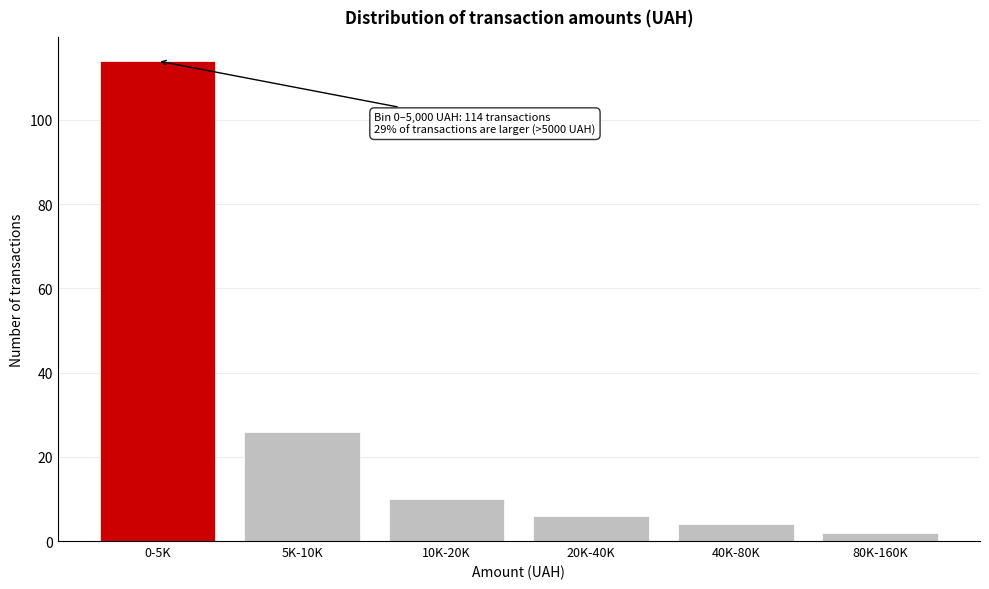

Reading right to left, list all the values displayed in this chart.

2	4	6	10	26	114